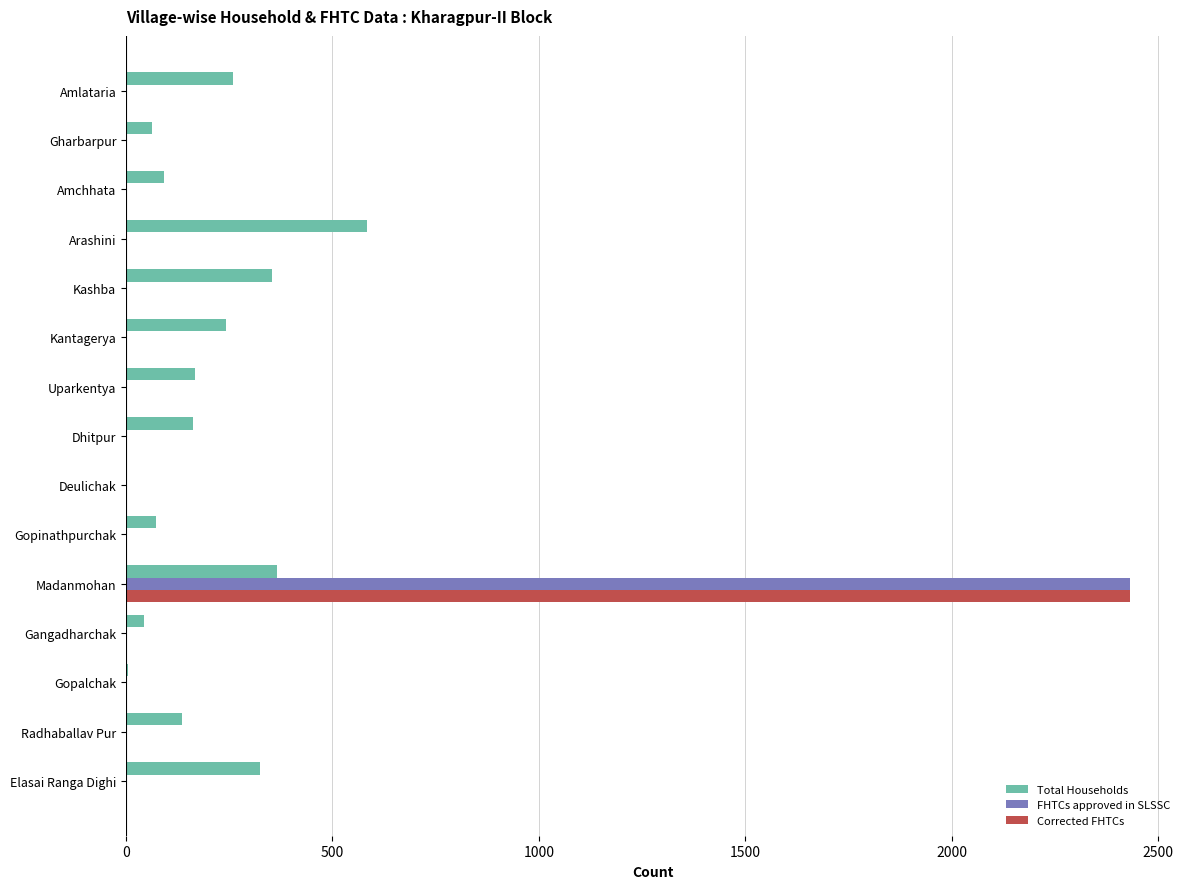

The FHTCs approved in SLSSC series shows 0 at Kantagerya. True or false?

True